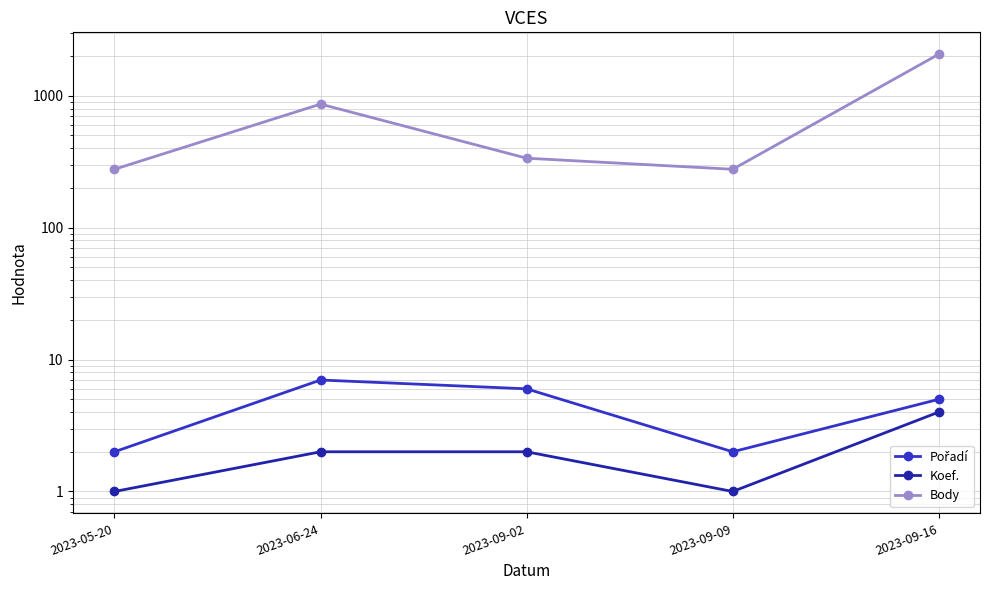

Is the value of Pořadí at 2023-09-02 greater than the value of Body at 2023-09-16?

No